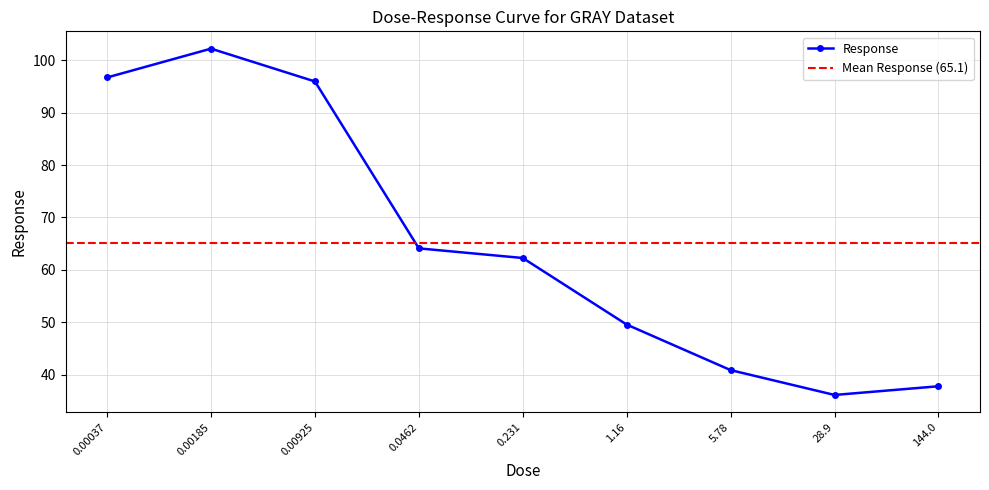

Rank the categories by value from highest to lowest.

0.00185, 0.00037, 0.00925, 0.0462, 0.231, 1.16, 5.78, 144.0, 28.9